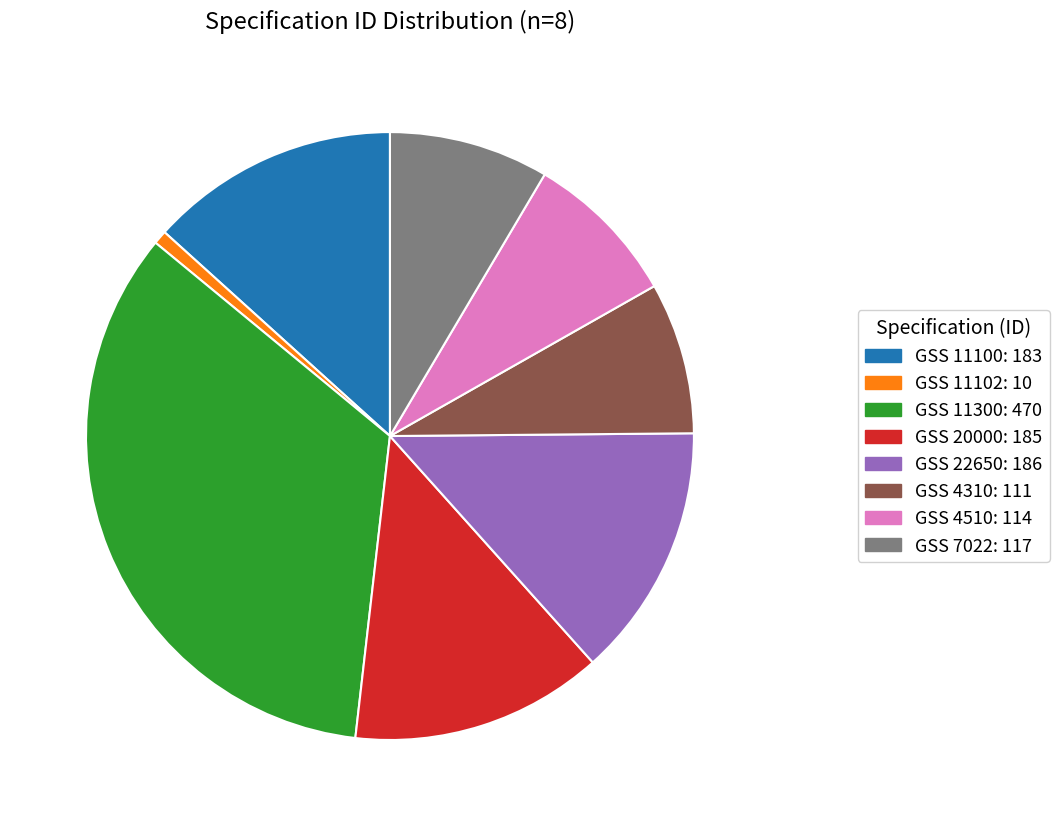

Which slice is the smallest?

GSS 11102